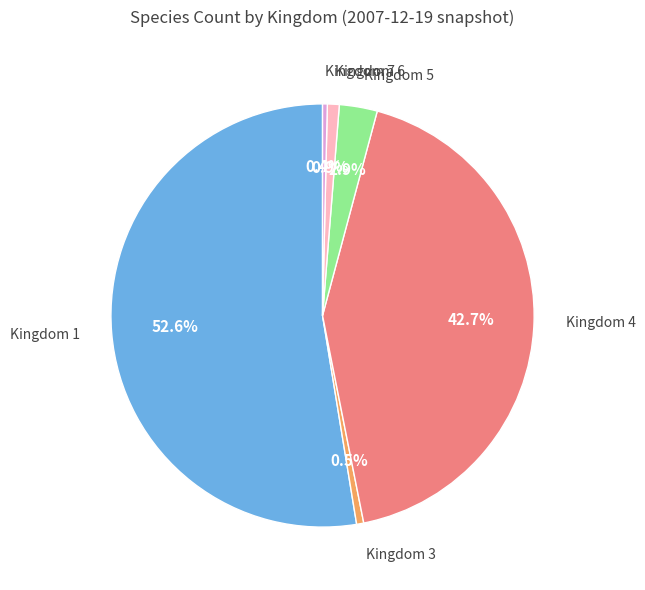

What is the ratio of the value at Kingdom 7 to the value at Kingdom 6?

0.4